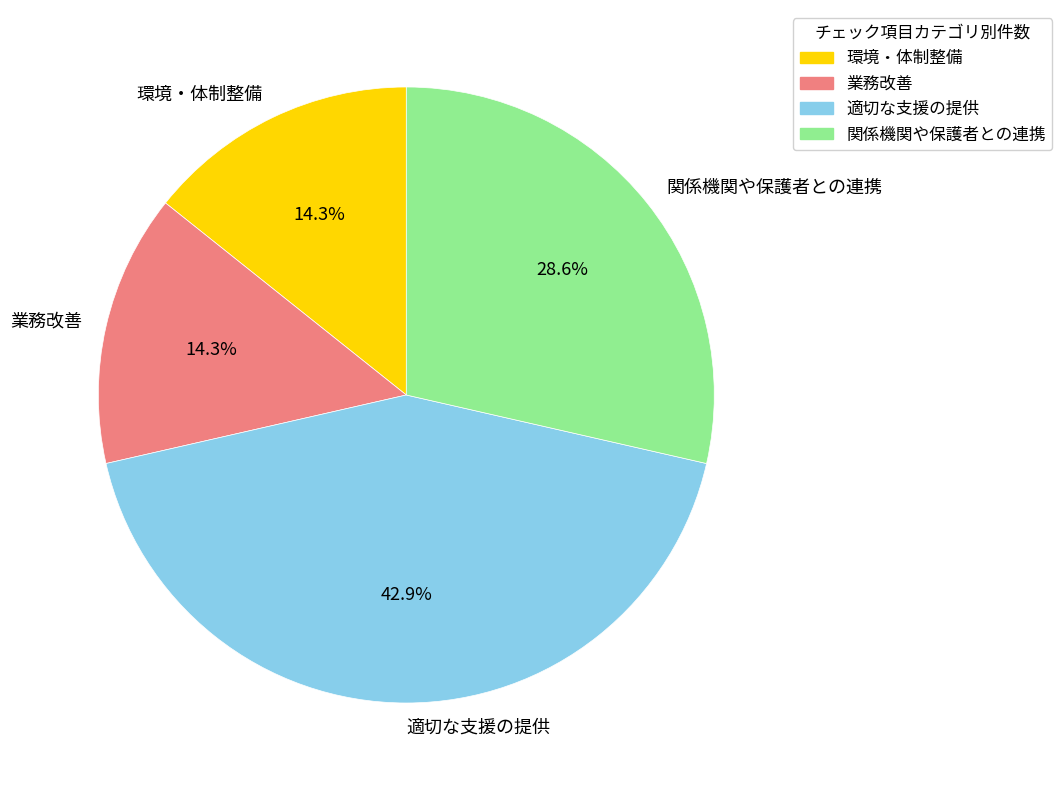

To the nearest percent, what is the combined percentage of 関係機関や保護者との連携 and 環境・体制整備?

43%